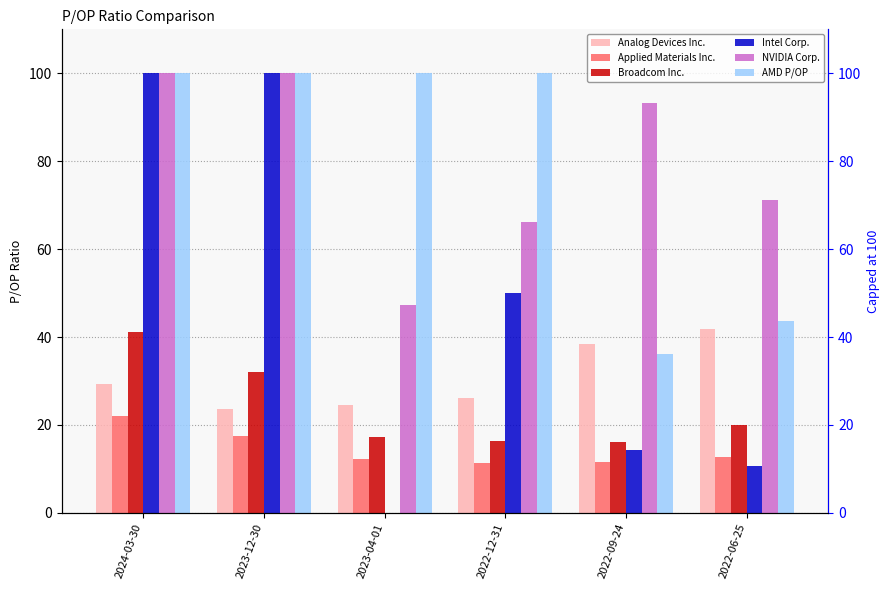

Which series has the widest spread of values?

Intel Corp.